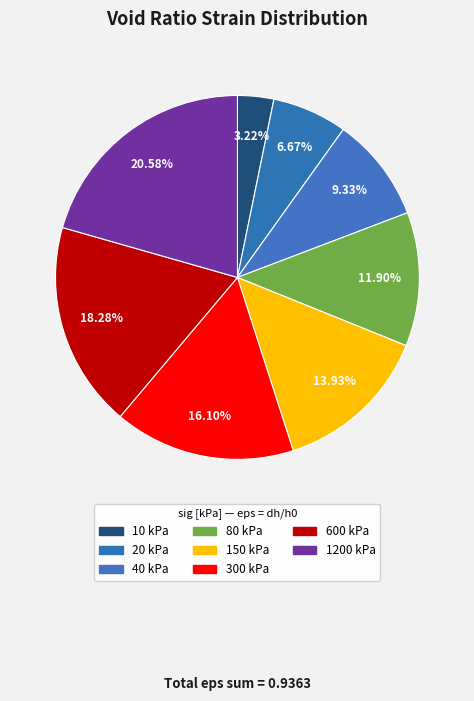

What percentage is the 150 kPa slice, to the nearest percent?

14%